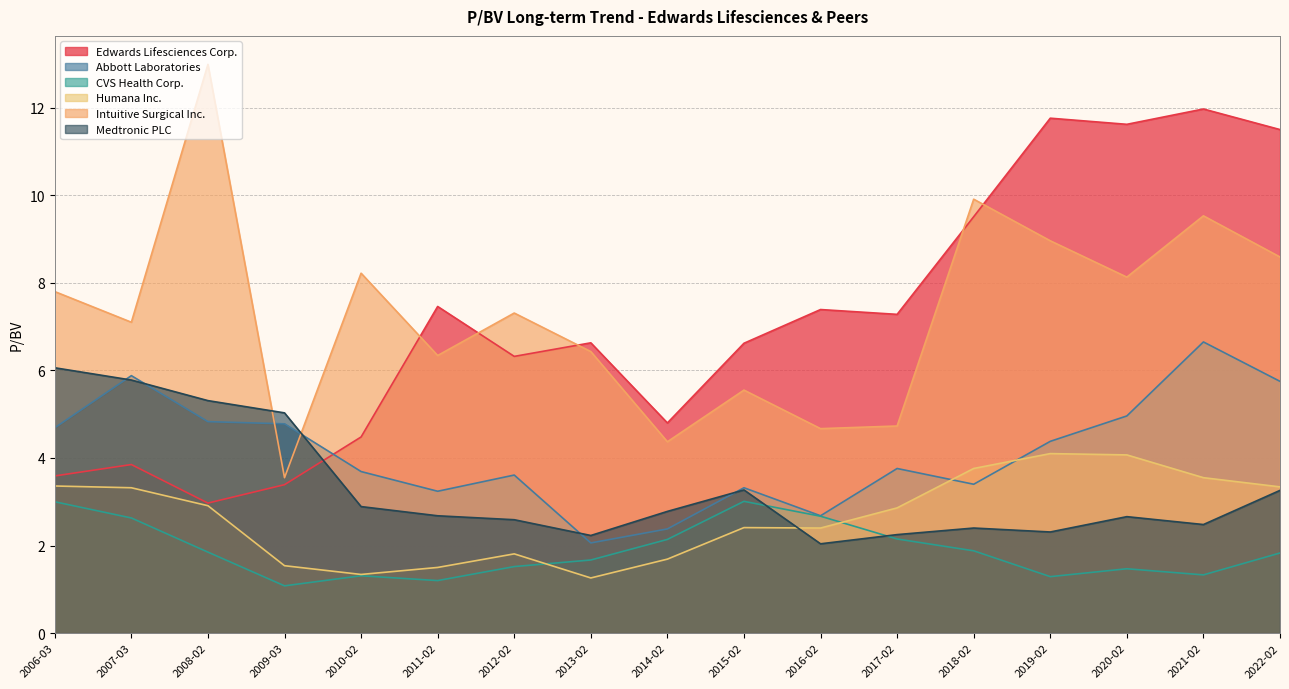

True or false: Medtronic PLC has a value of 1.8 at 2007-03.

False